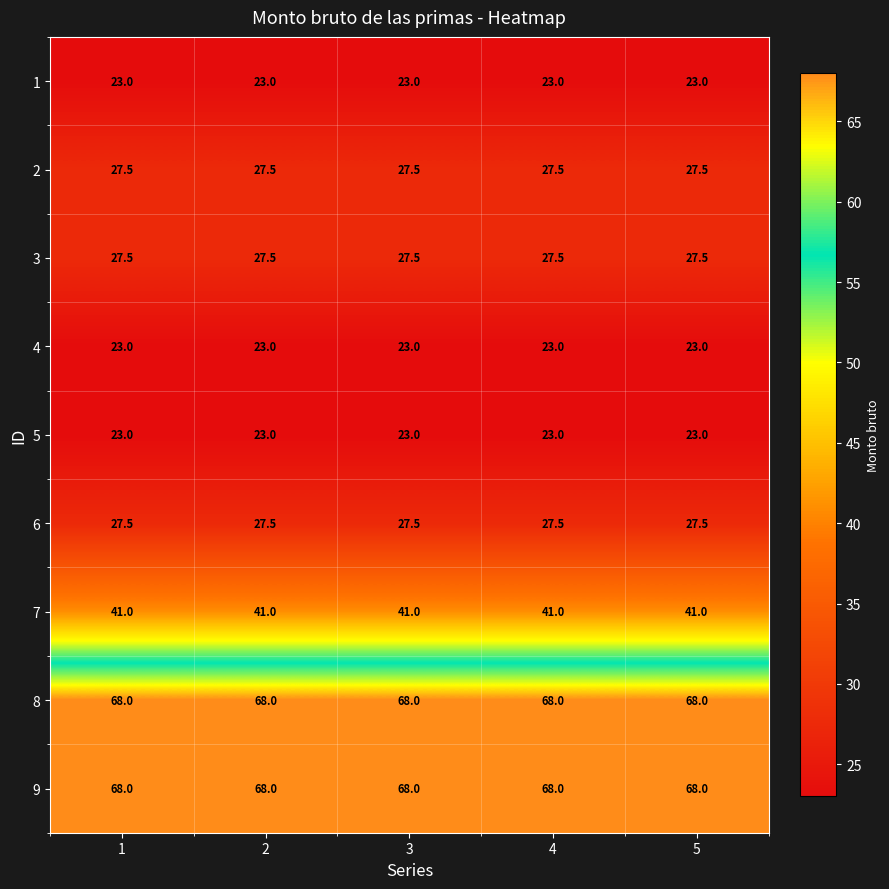

At how many categories does at least one series exceed 34?

5